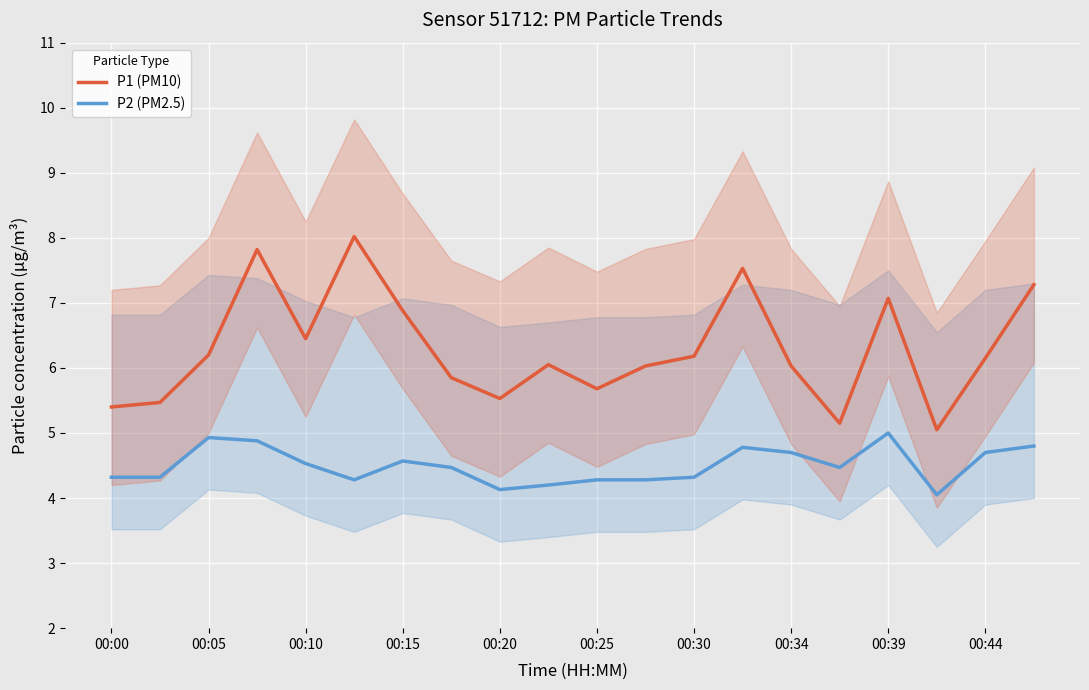

True or false: P1 (PM10) and P2 (PM2.5) intersect in this chart.

False